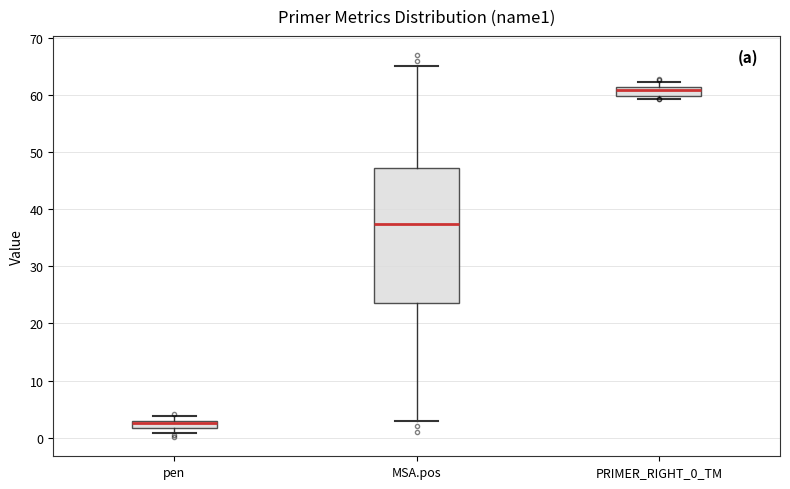

Which box's median line is the highest?

PRIMER_RIGHT_0_TM